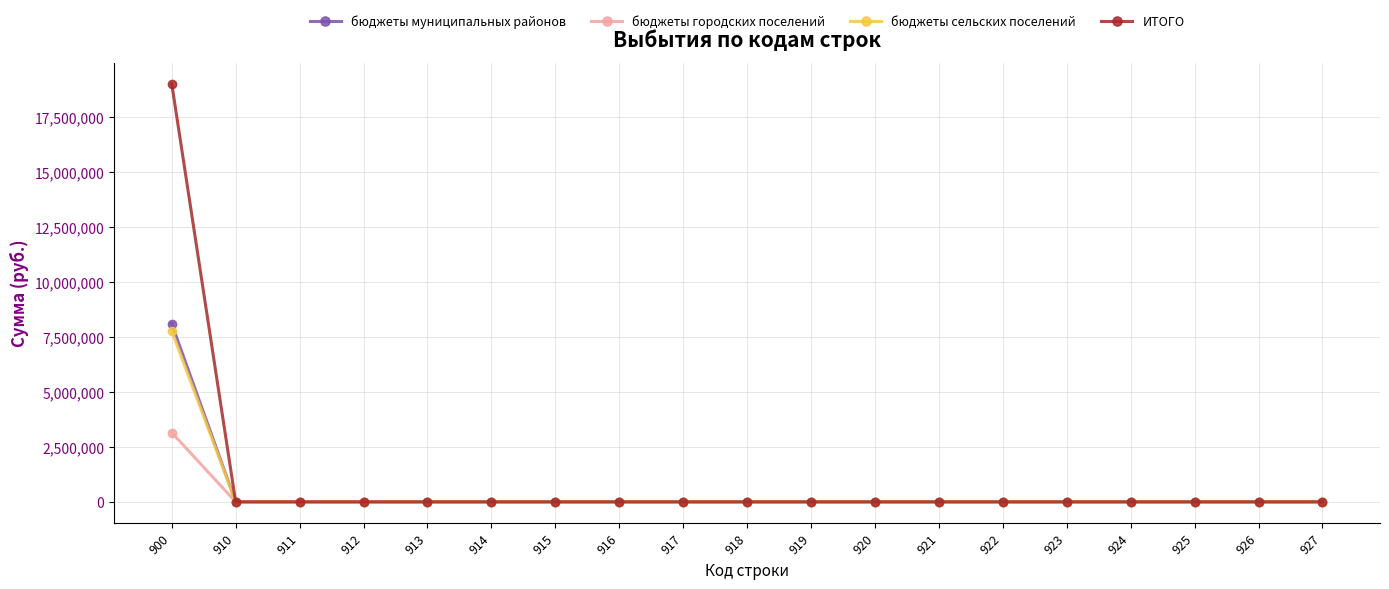

What is the greatest value displayed?

18998152.5